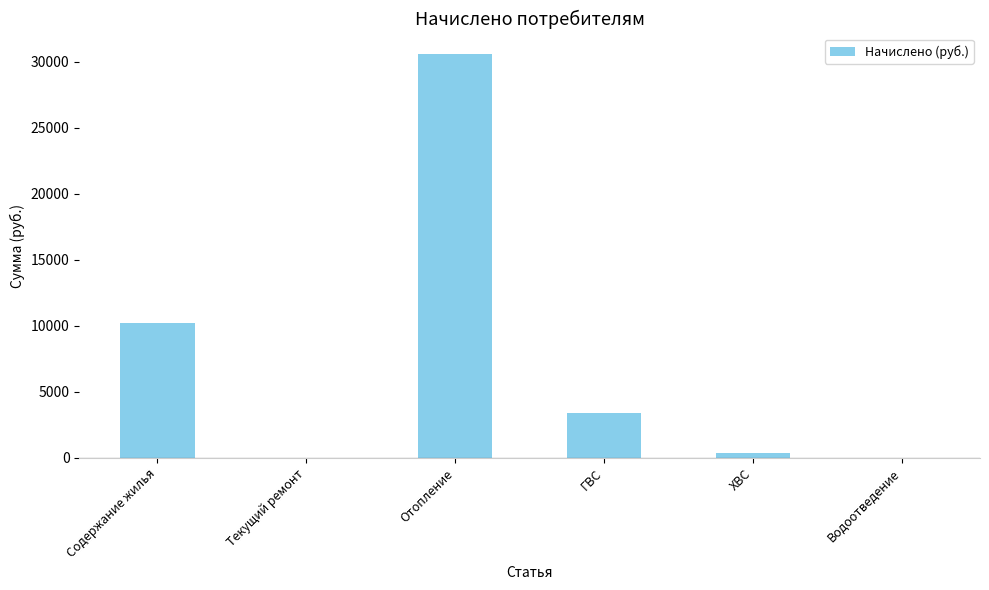

At which label is the value closest to 15293?

Содержание жилья